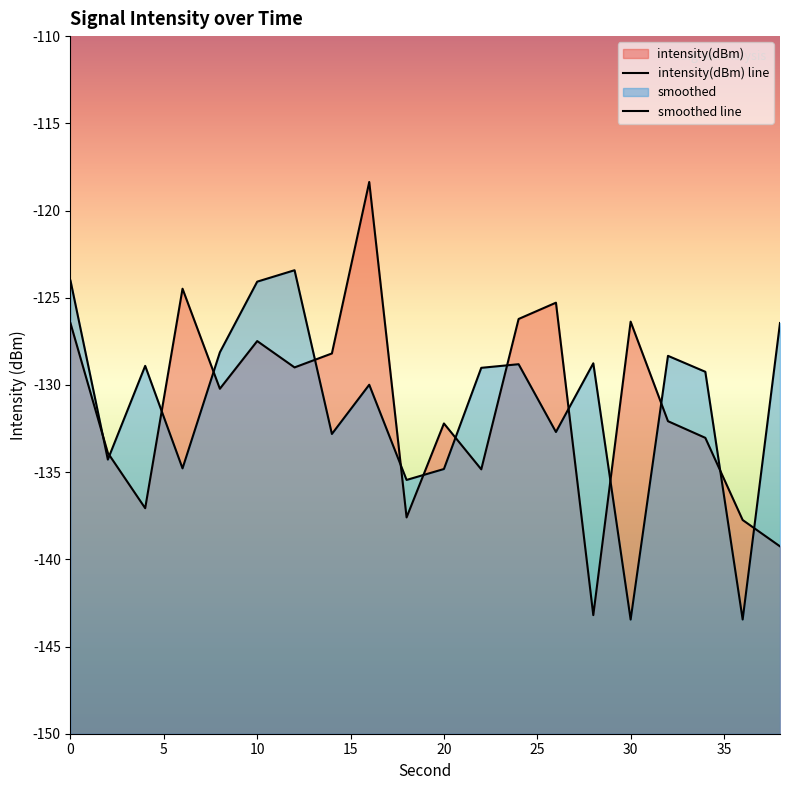

Does the chart display data point markers on the line(s)?

No